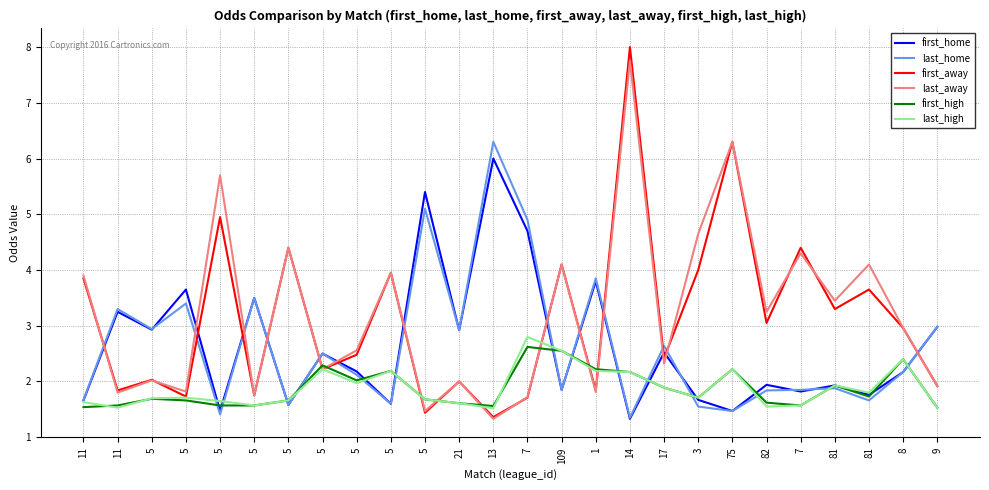

What is the sum of all last_away values?

83.5